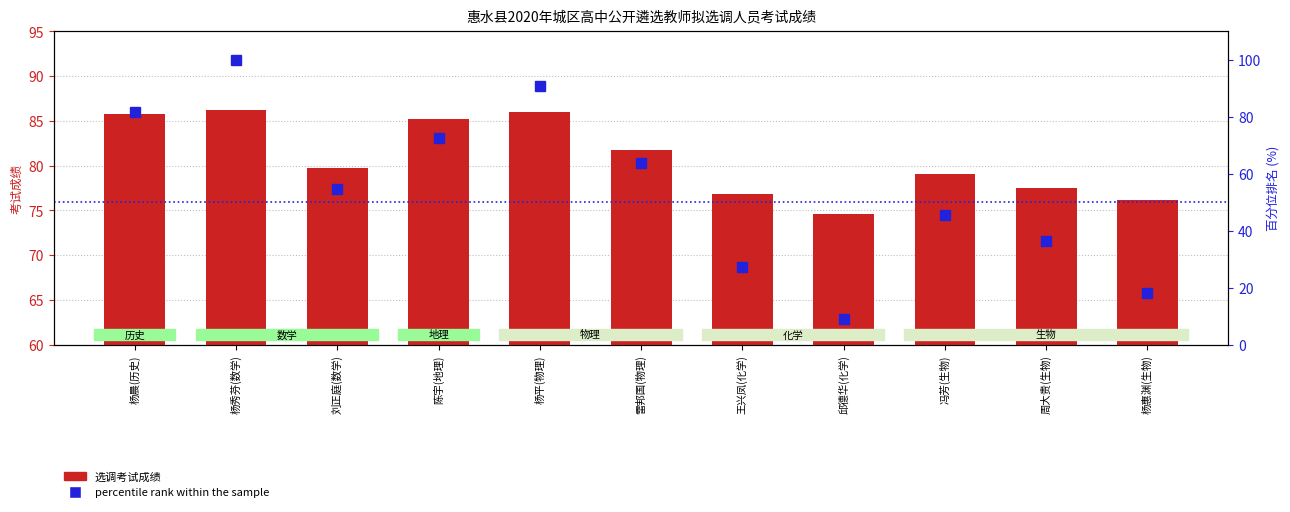

Is the value of percentile rank within the sample at 杨晨(历史) greater than the value of 选调考试成绩 at 杨平(物理)?

No